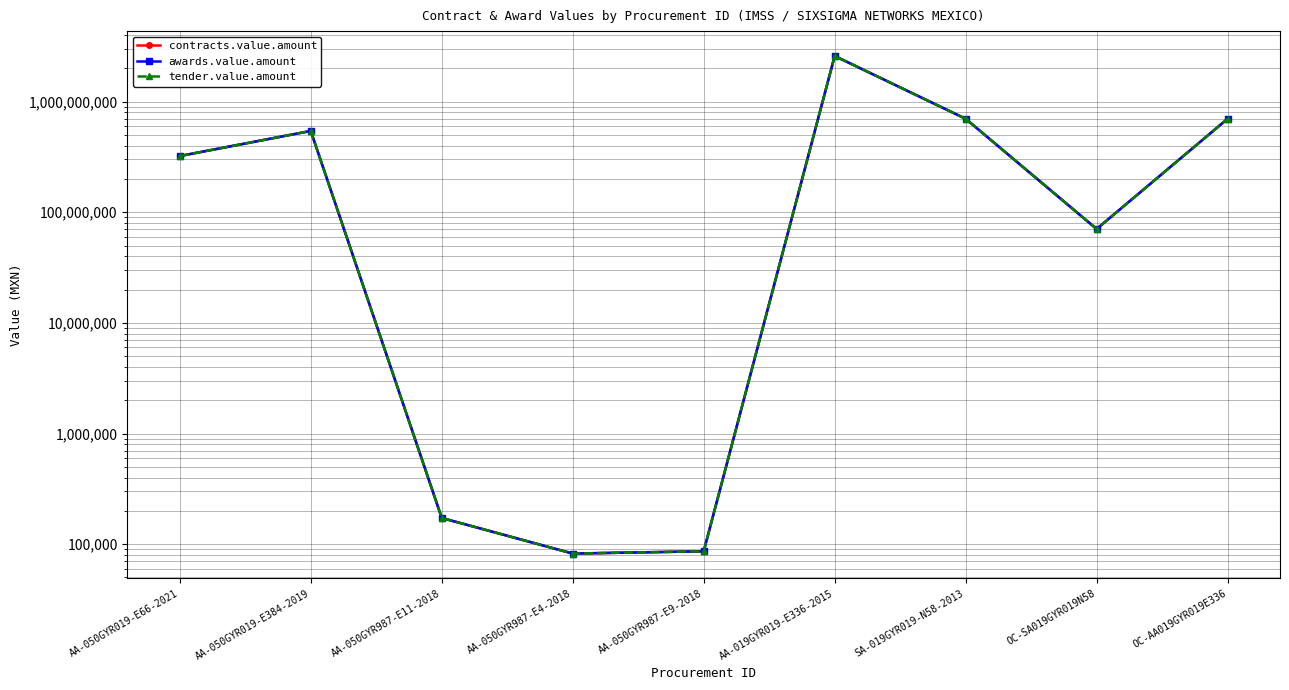

What are all the series names shown in the legend?

contracts.value.amount, awards.value.amount, tender.value.amount